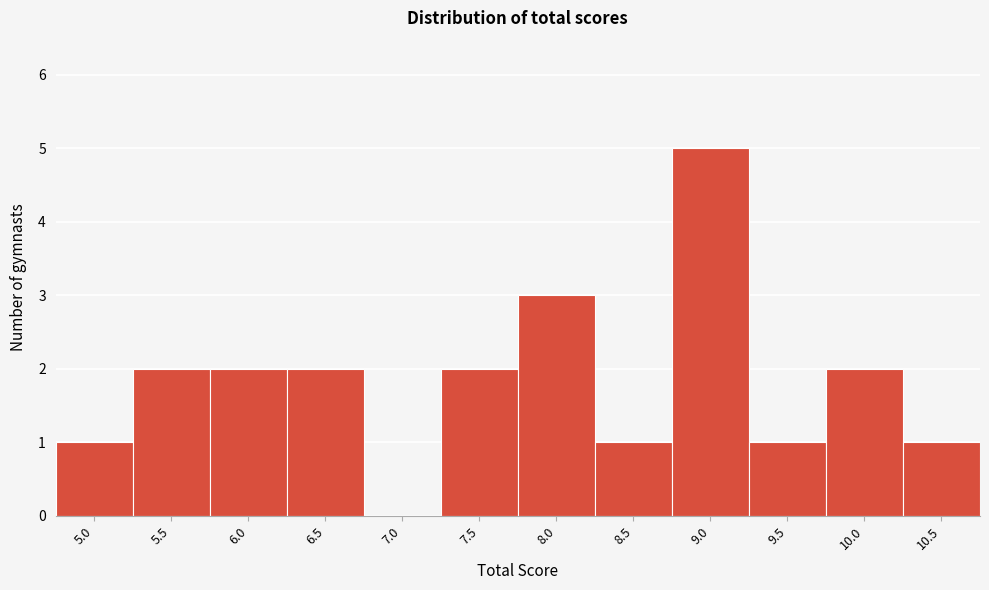

Reading left to right, transcribe all the data shown in this chart.

5.0=1	5.5=2	6.0=2	6.5=2	7.0=0	7.5=2	8.0=3	8.5=1	9.0=5	9.5=1	10.0=2	10.5=1